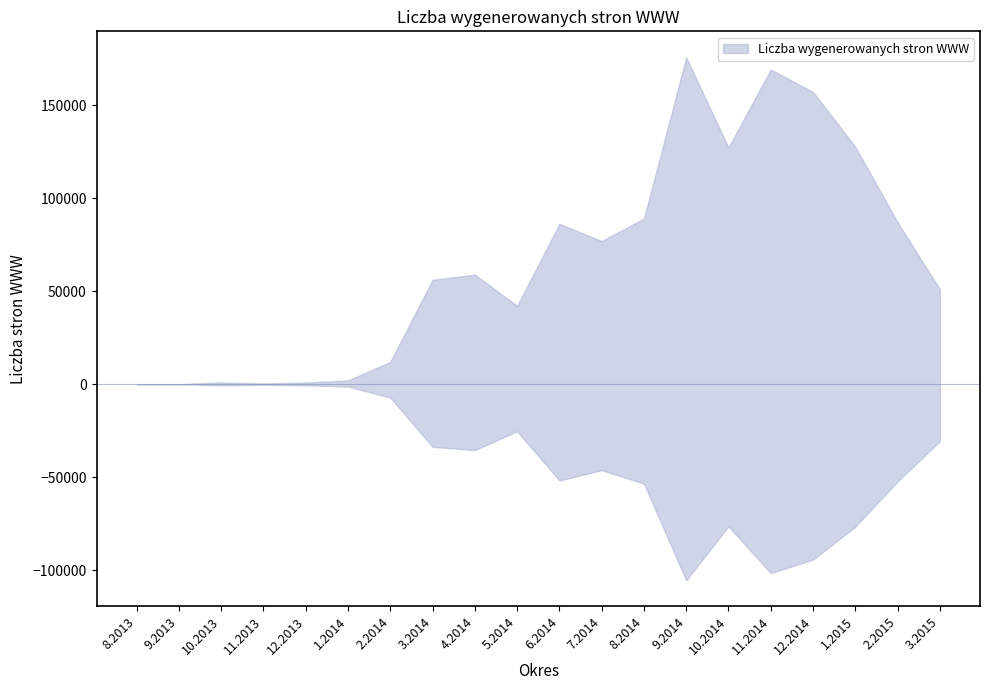

Where is the data nearest to the value 87862?

2.2015